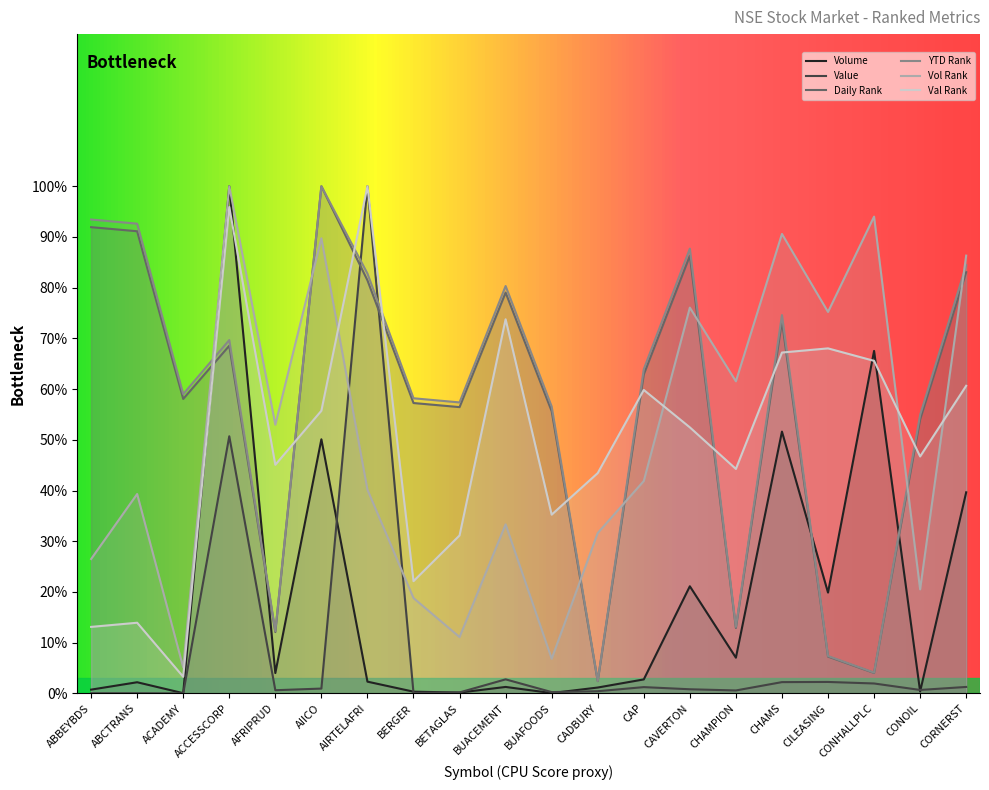

What is the difference between the maximum and minimum values in the Value series?

100.0